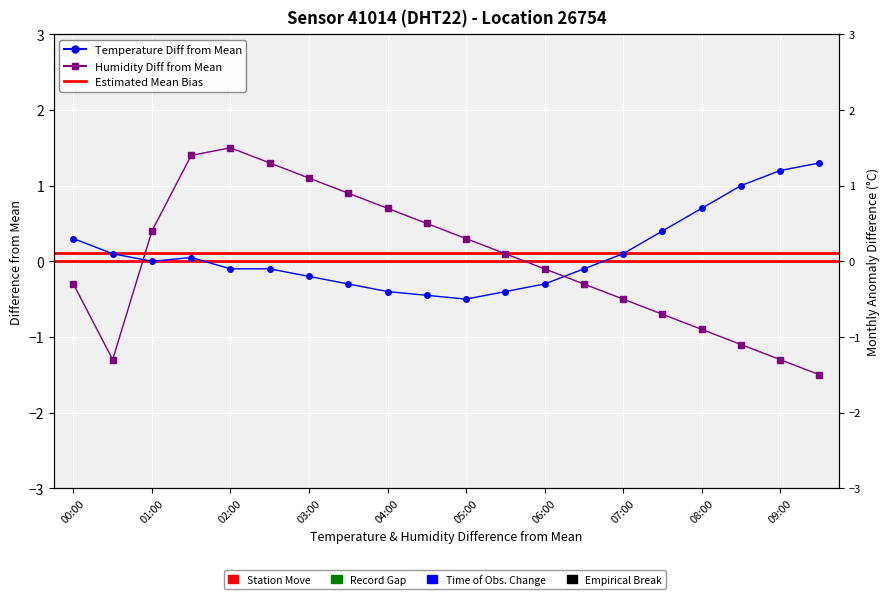

How many interior local valleys does the temperature series have?

2